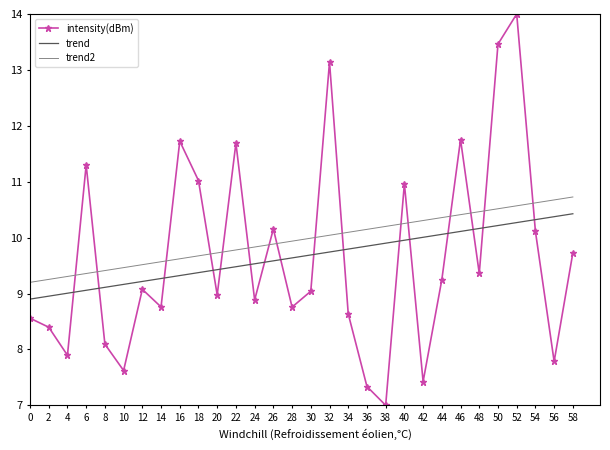

The trend2 series shows 9.7 at 18. True or false?

True